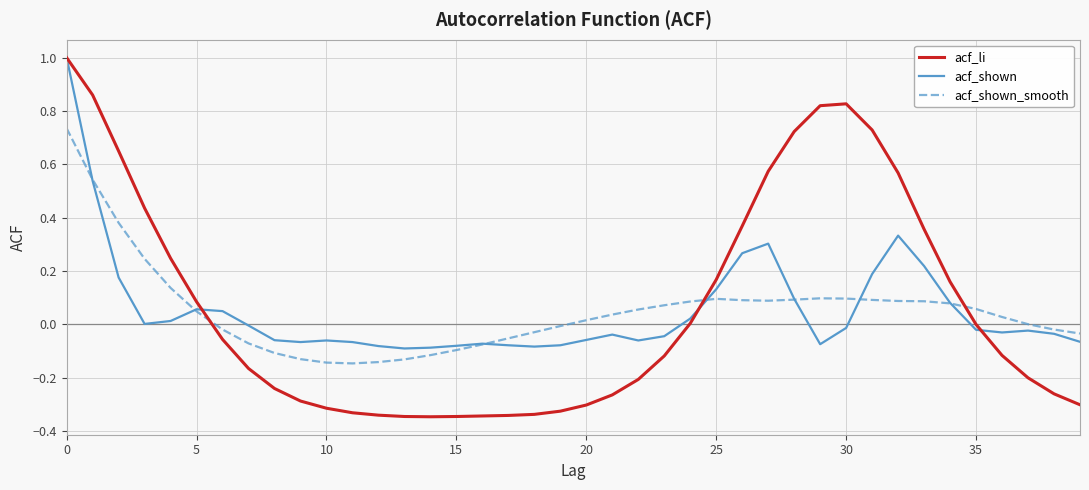

Which series has the widest spread of values?

acf_li